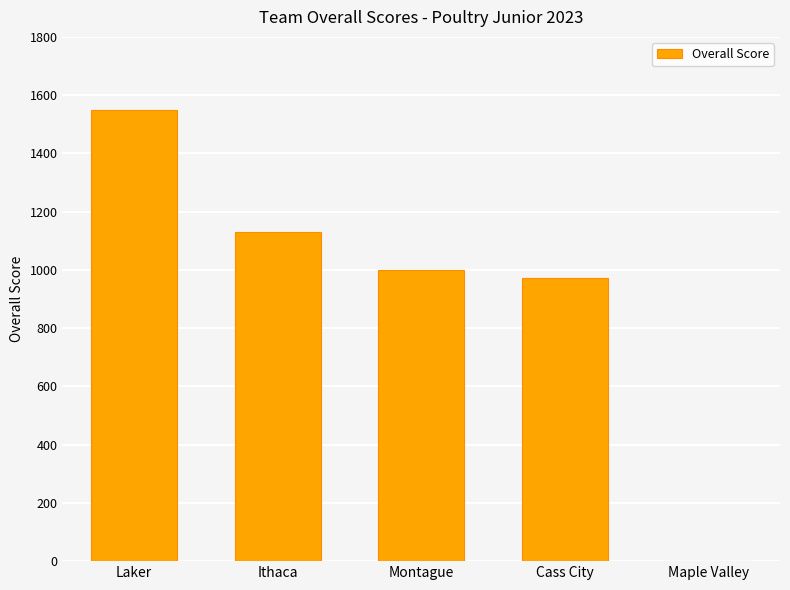

Reading left to right, transcribe all the data shown in this chart.

1547.9	1128.5	999.2	971.3	0.0